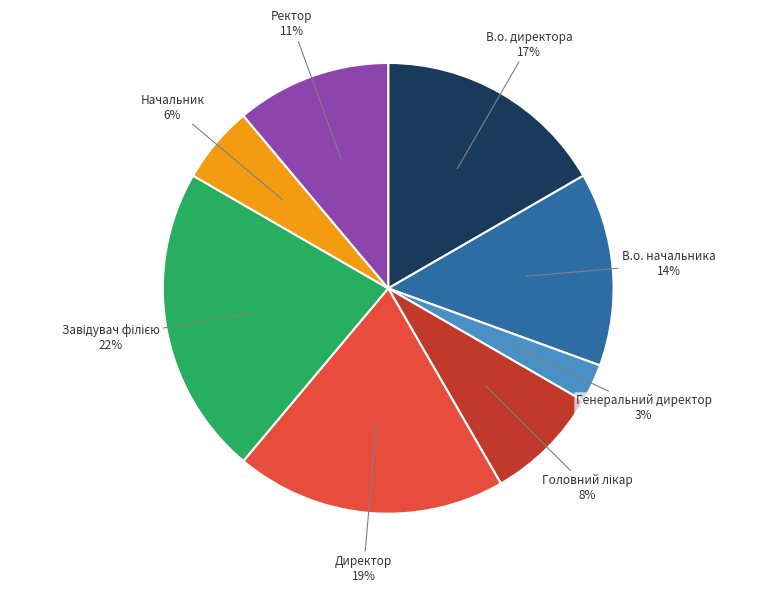

Does any single category account for the majority?

No